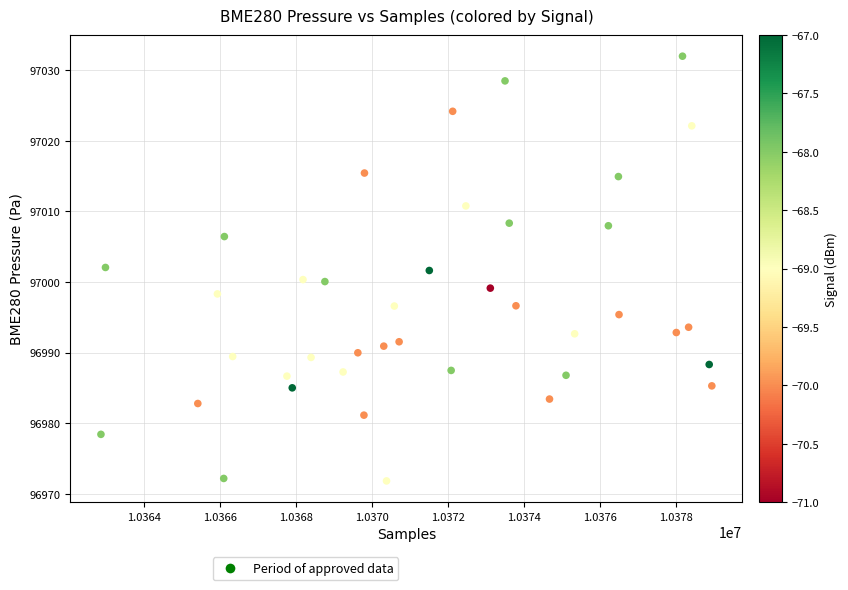

What is the range of Y values (max minus min)?

60.2